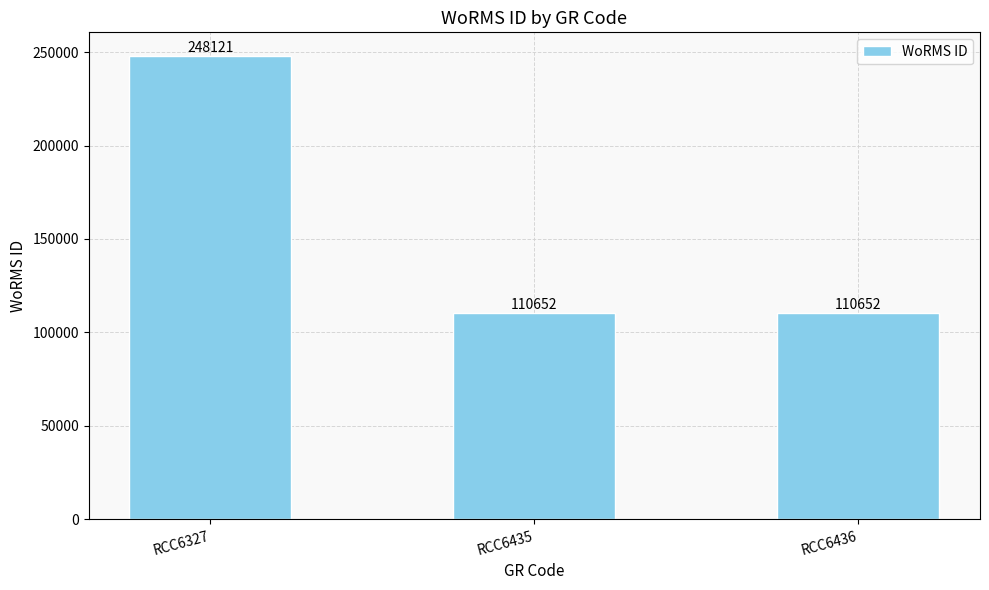

Count the number of data series in this chart.

1